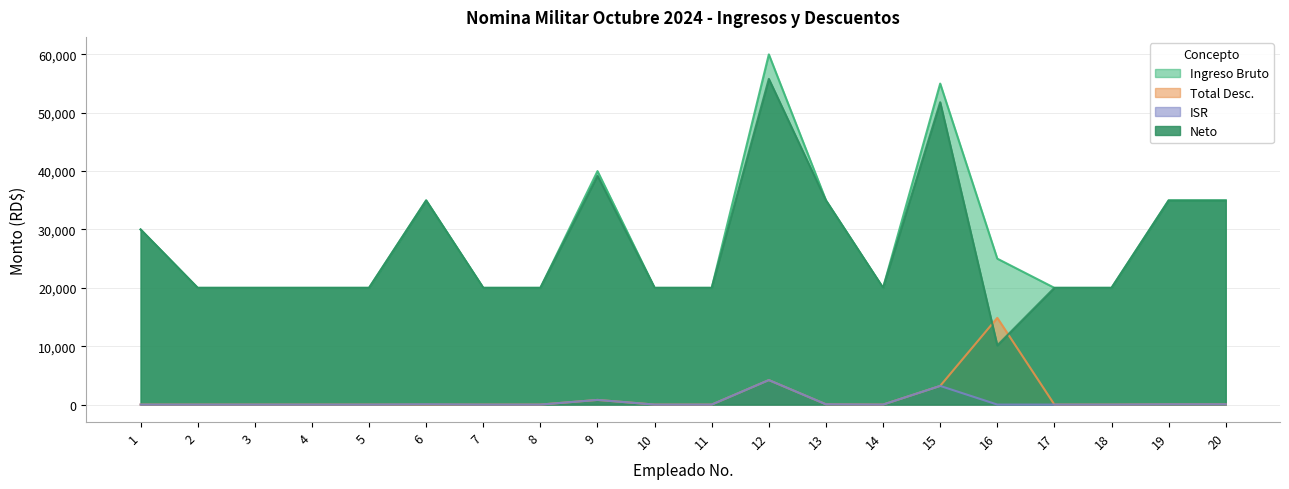

What value does the Neto series have at 2?

20000.0